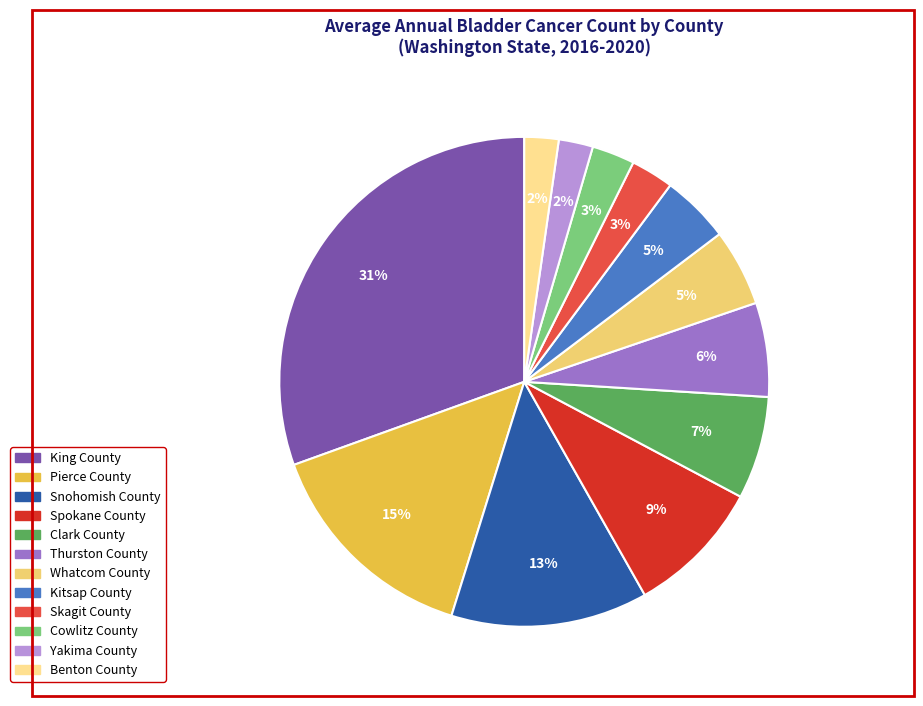

Is it true that Spokane County is 9% of the pie?

True